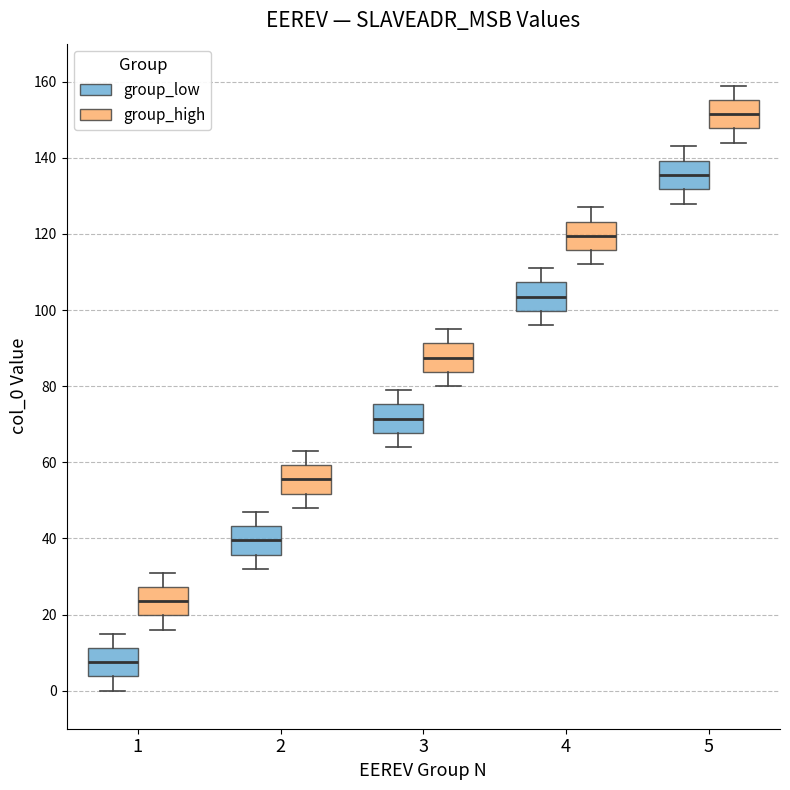

Where does the median line of the box for 4 (group_high) sit on the y-axis? The values are not printed on the chart, so give them approximately, as read against the axis.

120